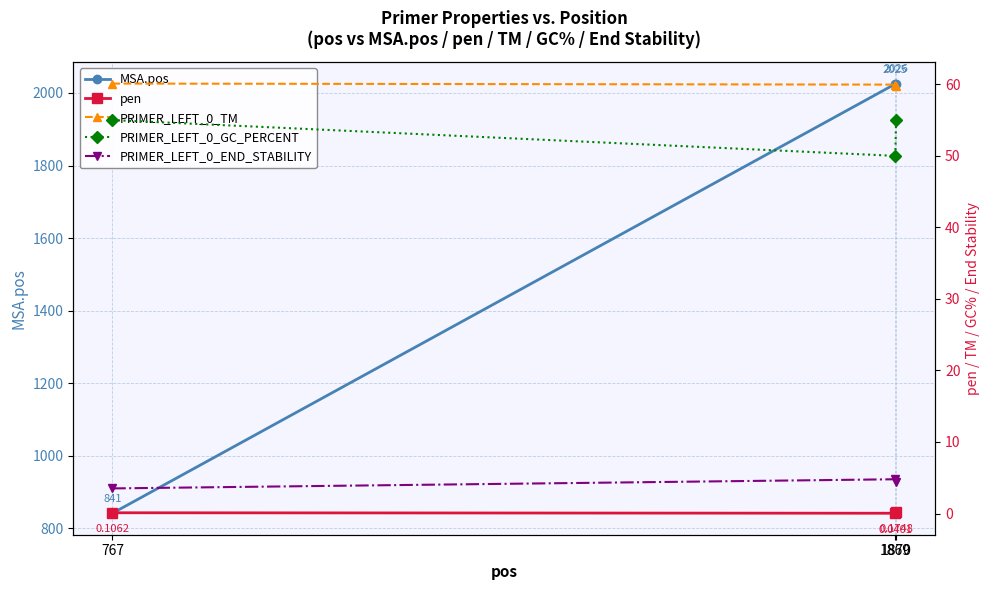

The pen series shows 0.1 at 767. True or false?

True